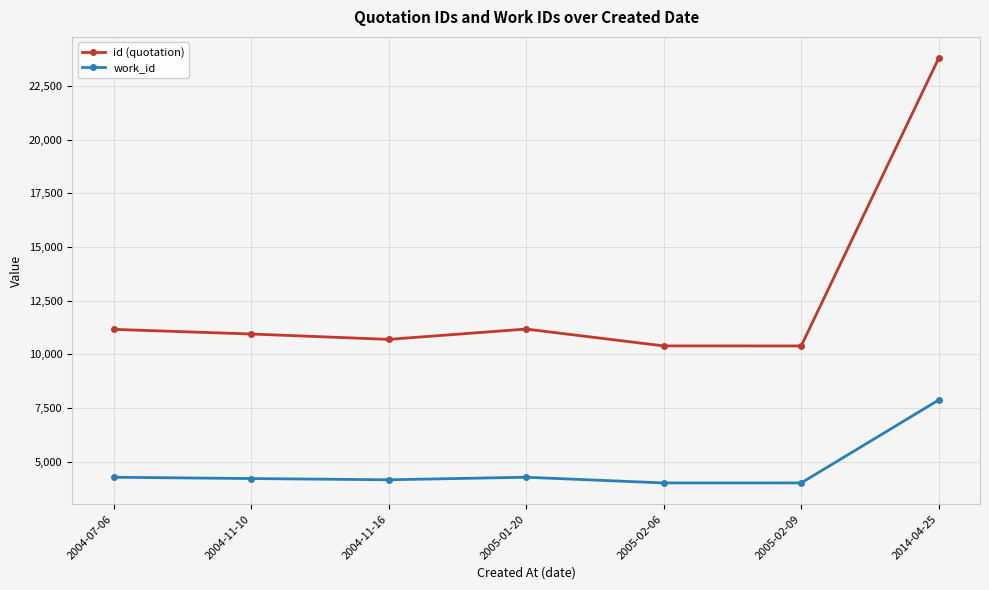

What is the difference between the second highest and minimum values in the work_id series?

265